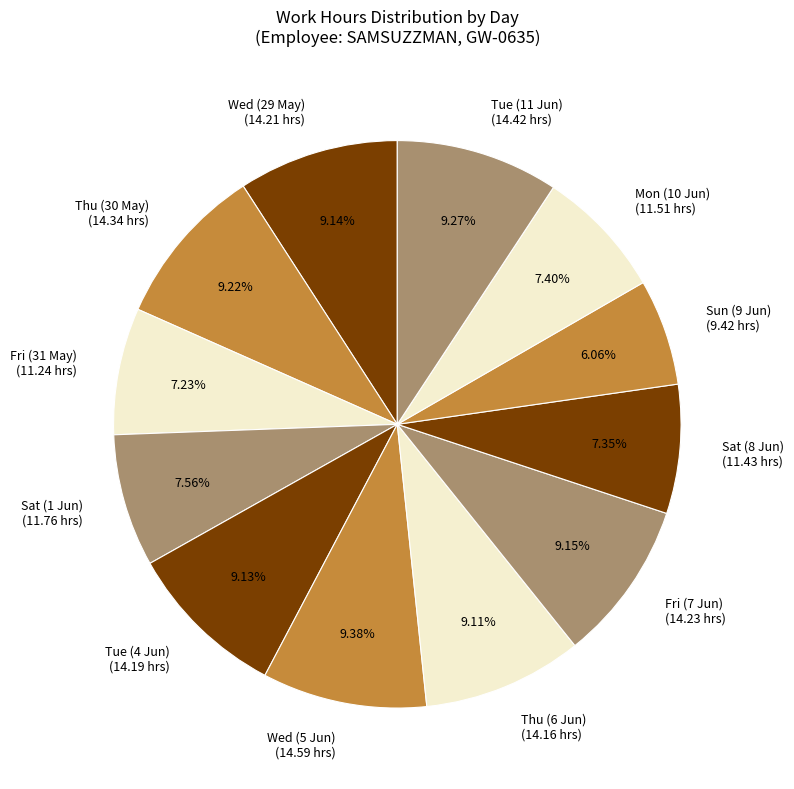

Combined, what portion of the pie is Wed (29 May) and Thu (30 May)?

18.4%